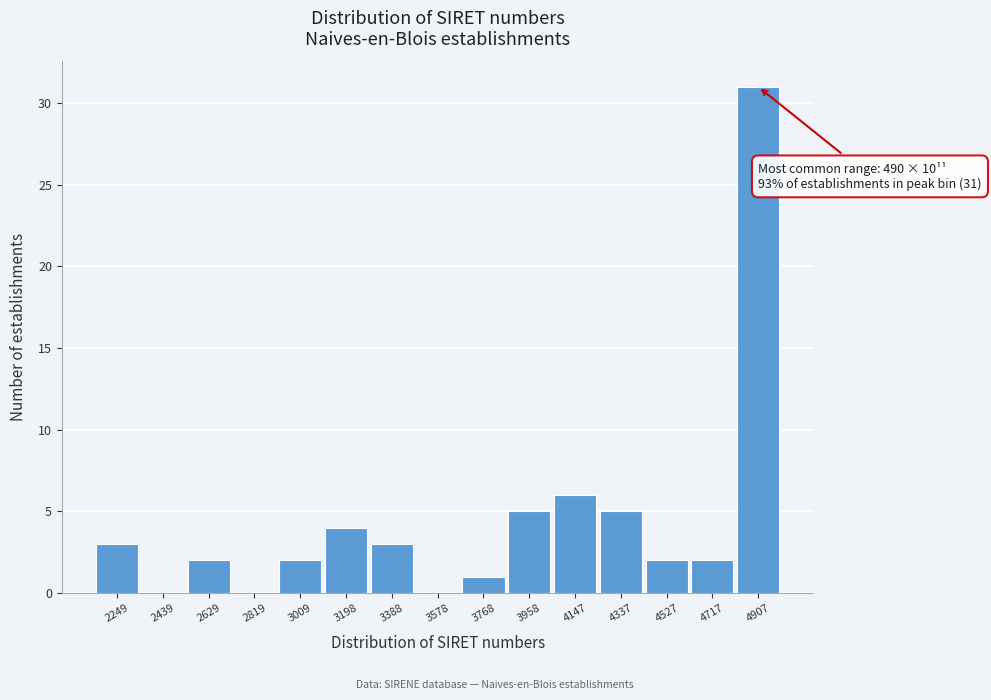

Reading right to left, transcribe all the data shown in this chart.

4907=31	4717=2	4527=2	4337=5	4147=6	3958=5	3768=1	3578=0	3388=3	3198=4	3009=2	2819=0	2629=2	2439=0	2249=3